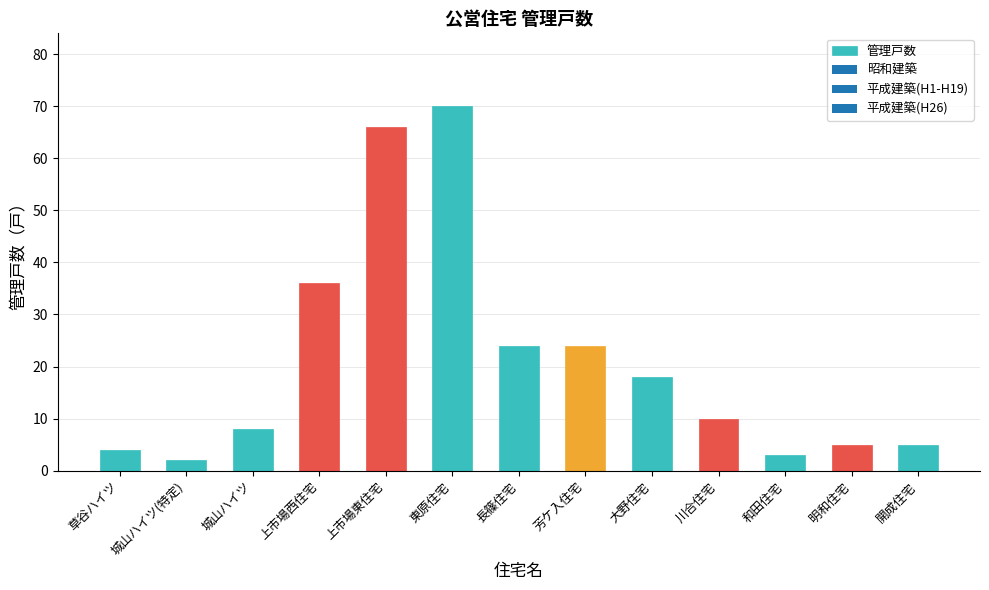

What is the sum of the values at 城山ハイツ and 上市場西住宅?

44